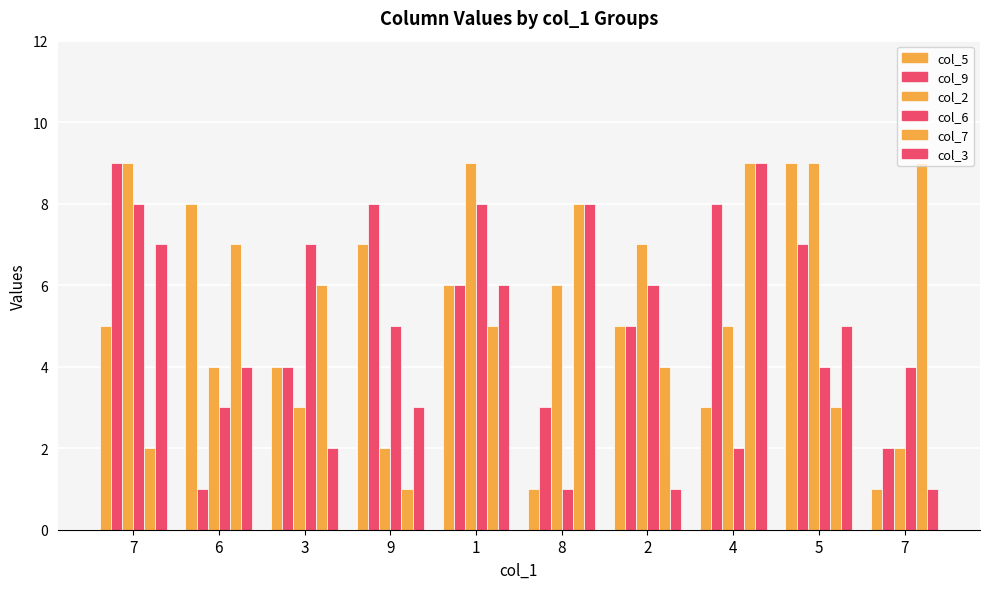

List the series in order of their peak value, lowest first.

col_6, col_5, col_9, col_2, col_7, col_3